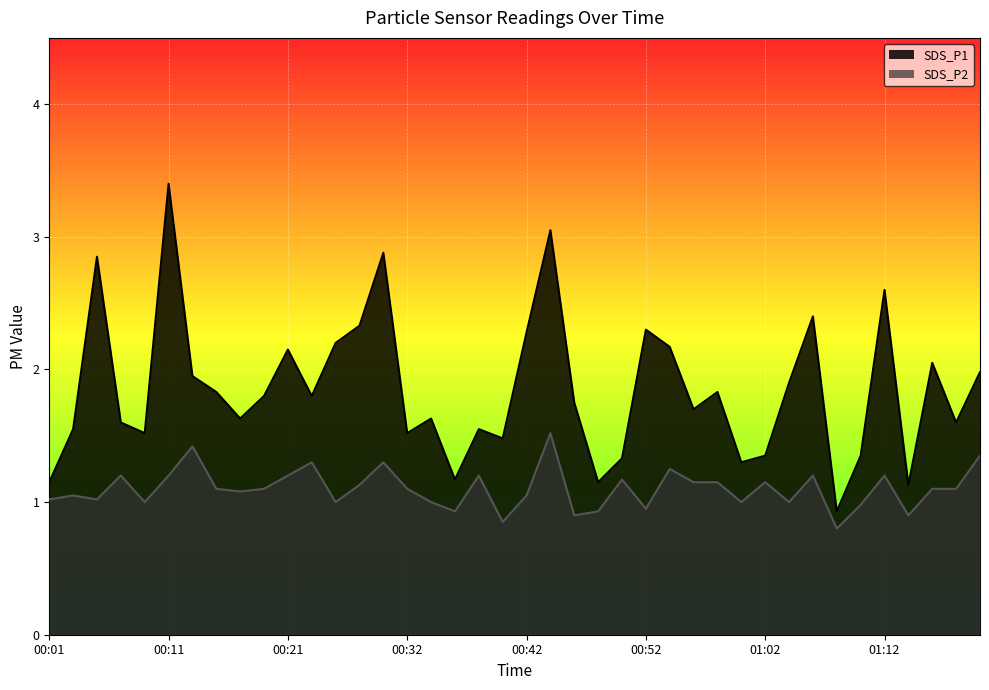

Rank the categories by SDS_P2 value from lowest to highest.

01:08, 00:40, 00:46, 01:15, 00:36, 00:48, 00:52, 01:10, 00:09, 00:25, 00:34, 01:00, 01:04, 00:01, 00:05, 00:03, 00:42, 00:17, 00:15, 00:19, 00:32, 01:17, 01:19, 00:27, 00:56, 00:58, 01:02, 00:50, 00:07, 00:11, 00:21, 00:38, 01:06, 01:12, 00:54, 00:23, 00:29, 01:21, 00:13, 00:44